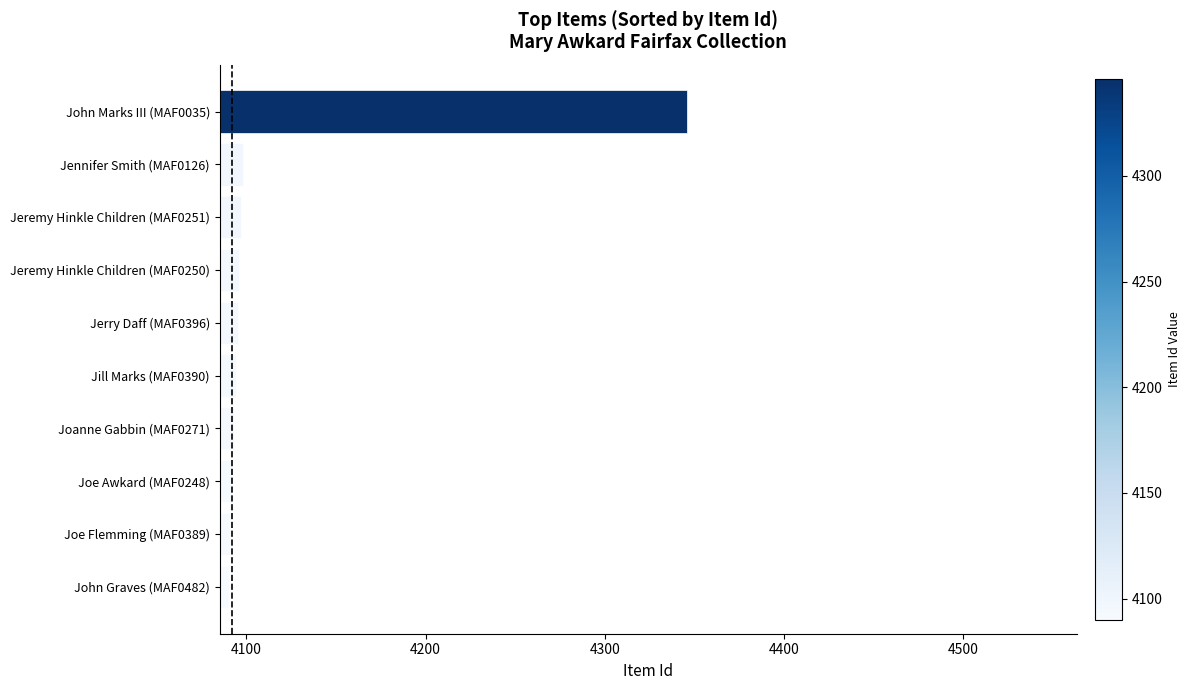

What is the label of the 4th bar from the bottom?

Joanne Gabbin (MAF0271)